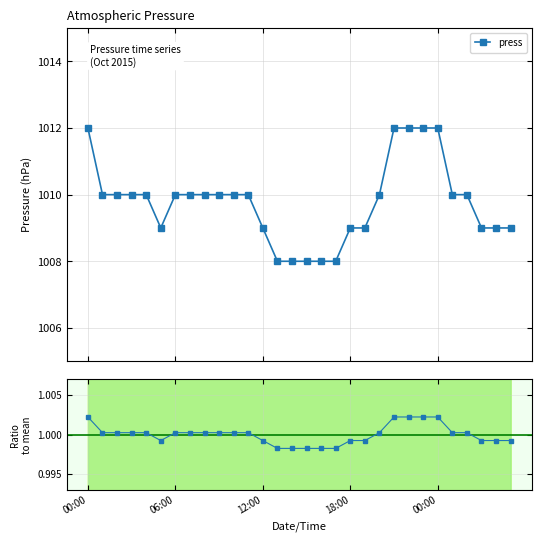

Which series has the largest range (max minus min)?

press